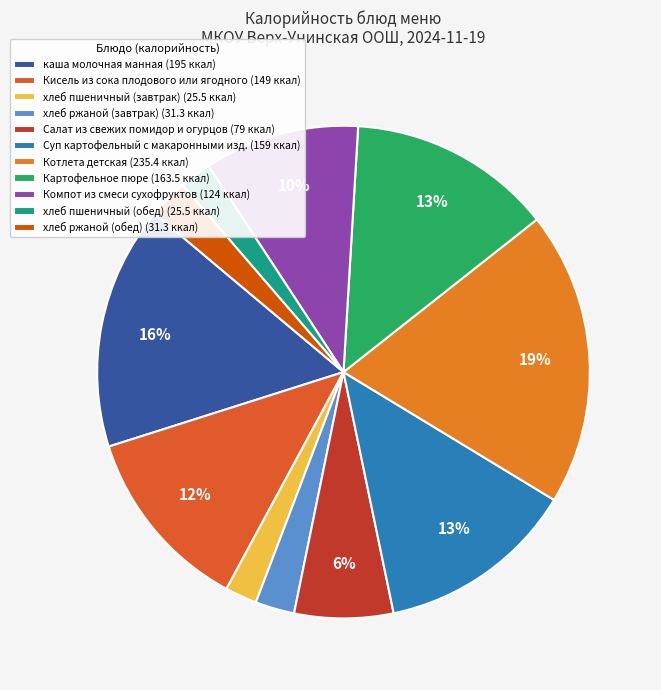

To the nearest percent, what is the combined percentage of Компот из смеси сухофруктов and Суп картофельный с макаронными изд.?

23%